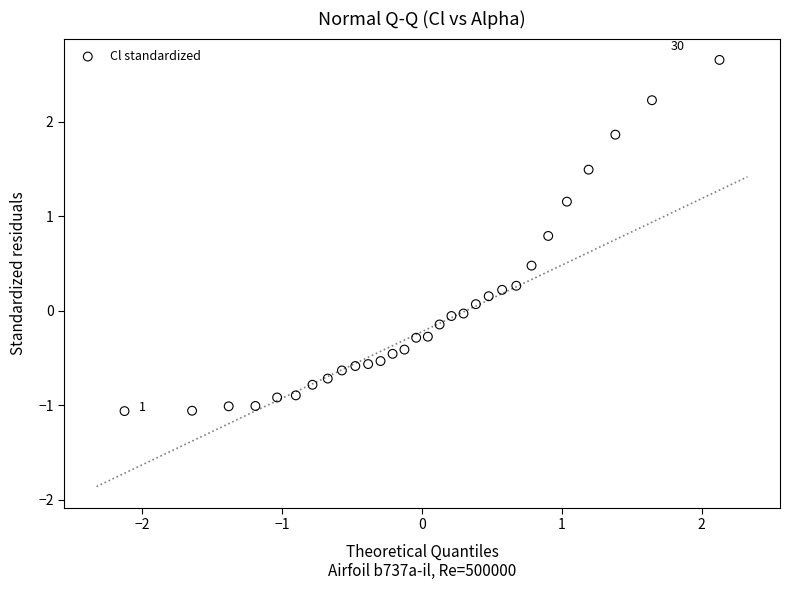

What is the range of Y values (max minus min)?

3.7